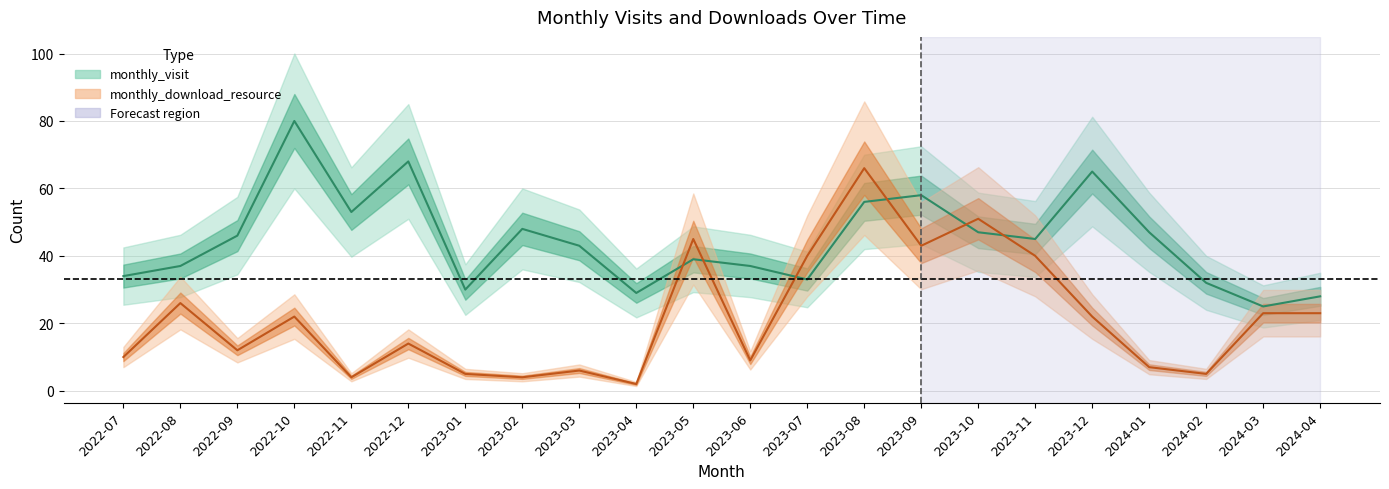

The value of monthly_download_resource at 2023-03 is 6. True or false?

True